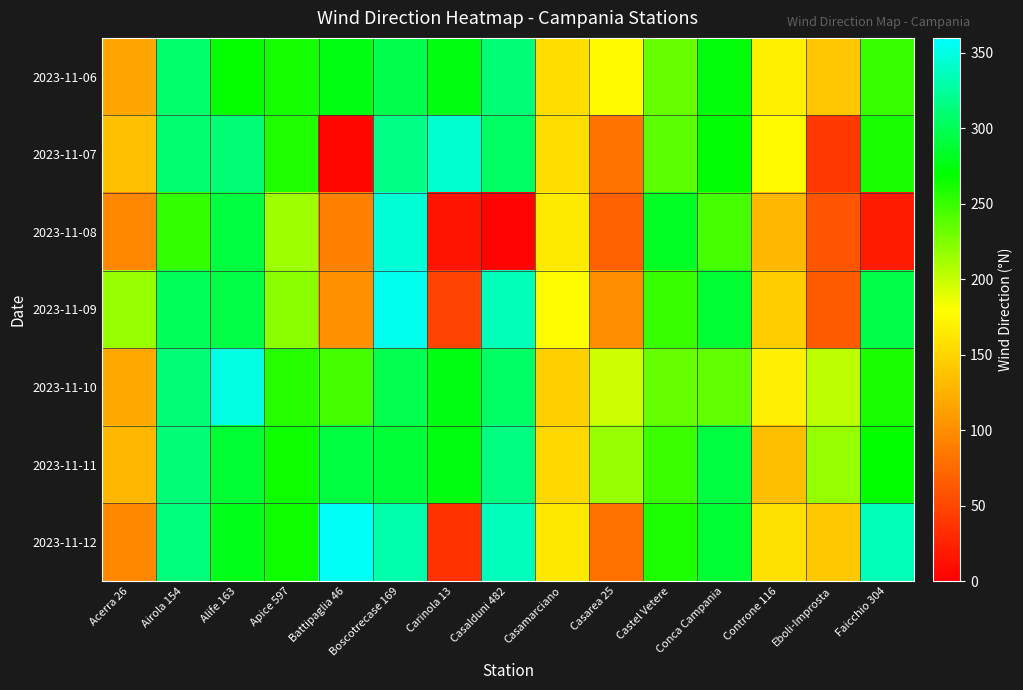

Reading left to right, extract all data points from this chart.

2023-11-06: Acerra 26=118	Airola 154=307	Alife 163=268	Apice 597=262	Battipaglia 46=277	Boscotrecase 169=297	Carinola 13=276	Casalduni 482=312	Casamarciano=157	Casarea 25=177	Castel Vetere=234	Conca Campania=273	Controne 116=170	Eboli-Improsta=140	Faicchio 304=250
2023-11-07: Acerra 26=136	Airola 154=309	Alife 163=311	Apice 597=259	Battipaglia 46=5	Boscotrecase 169=317	Carinola 13=343	Casalduni 482=305	Casamarciano=157	Casarea 25=83	Castel Vetere=237	Conca Campania=271	Controne 116=177	Eboli-Improsta=40	Faicchio 304=261
2023-11-08: Acerra 26=96	Airola 154=252	Alife 163=292	Apice 597=214	Battipaglia 46=92	Boscotrecase 169=345	Carinola 13=15	Casalduni 482=4	Casamarciano=166	Casarea 25=69	Castel Vetere=283	Conca Campania=245	Controne 116=130	Eboli-Improsta=60	Faicchio 304=20
2023-11-09: Acerra 26=217	Airola 154=301	Alife 163=294	Apice 597=221	Battipaglia 46=103	Boscotrecase 169=353	Carinola 13=48	Casalduni 482=335	Casamarciano=179	Casarea 25=100	Castel Vetere=250	Conca Campania=288	Controne 116=145	Eboli-Improsta=66	Faicchio 304=296
2023-11-10: Acerra 26=119	Airola 154=312	Alife 163=350	Apice 597=256	Battipaglia 46=246	Boscotrecase 169=298	Carinola 13=277	Casalduni 482=305	Casamarciano=147	Casarea 25=197	Castel Vetere=234	Conca Campania=235	Controne 116=169	Eboli-Improsta=203	Faicchio 304=261
2023-11-11: Acerra 26=130	Airola 154=312	Alife 163=288	Apice 597=265	Battipaglia 46=293	Boscotrecase 169=289	Carinola 13=275	Casalduni 482=315	Casamarciano=153	Casarea 25=217	Castel Vetere=249	Conca Campania=293	Controne 116=135	Eboli-Improsta=217	Faicchio 304=269
2023-11-12: Acerra 26=96	Airola 154=313	Alife 163=279	Apice 597=264	Battipaglia 46=357	Boscotrecase 169=330	Carinola 13=36	Casalduni 482=336	Casamarciano=164	Casarea 25=81	Castel Vetere=260	Conca Campania=288	Controne 116=159	Eboli-Improsta=142	Faicchio 304=335